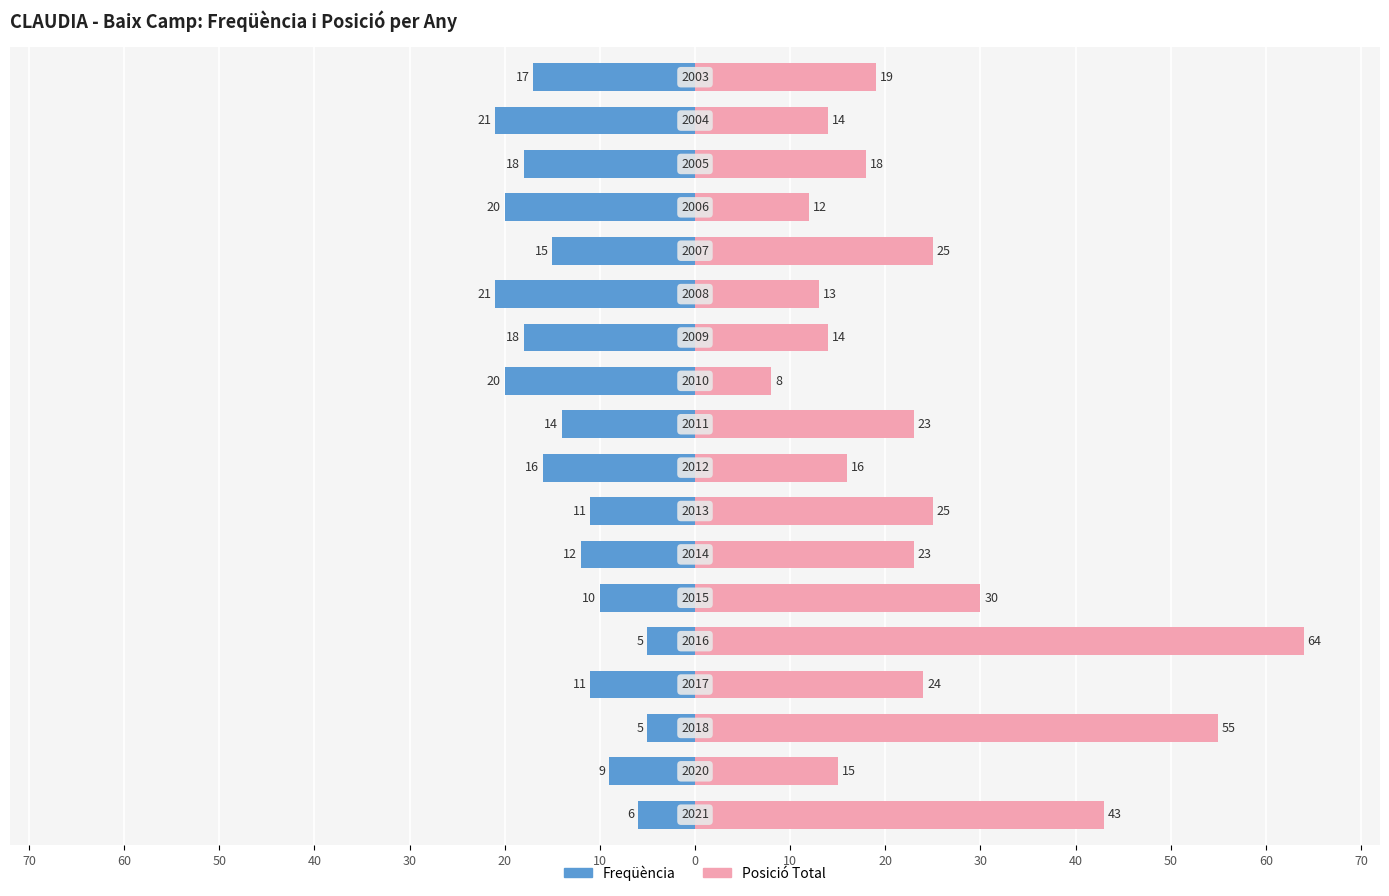

What is the difference between the Posició Total values at 20 and 30?

15